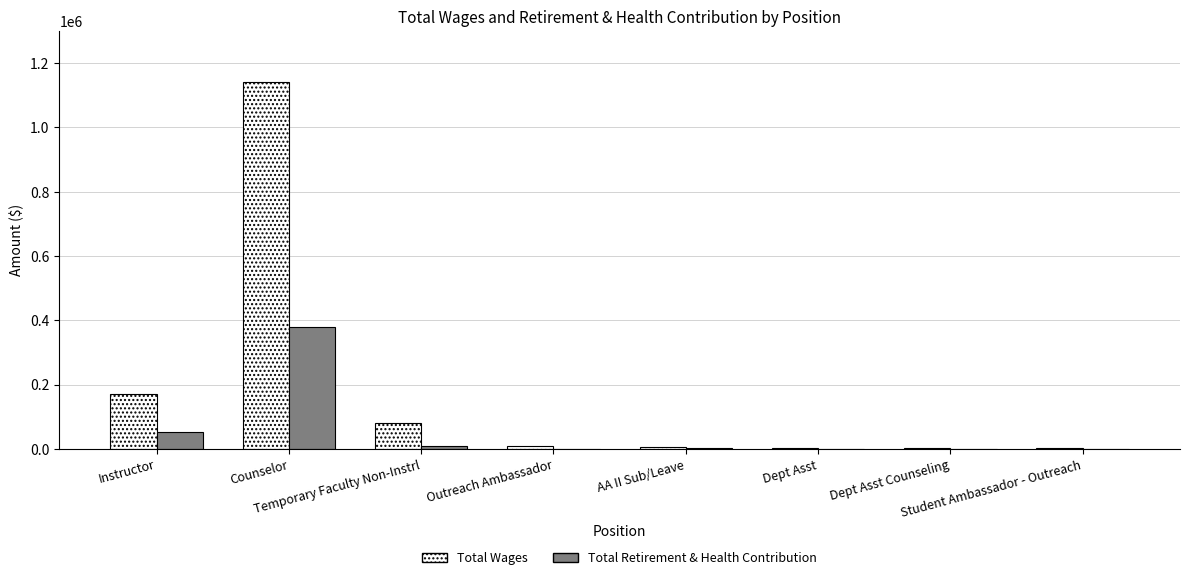

Which series has the widest spread of values?

Total Wages